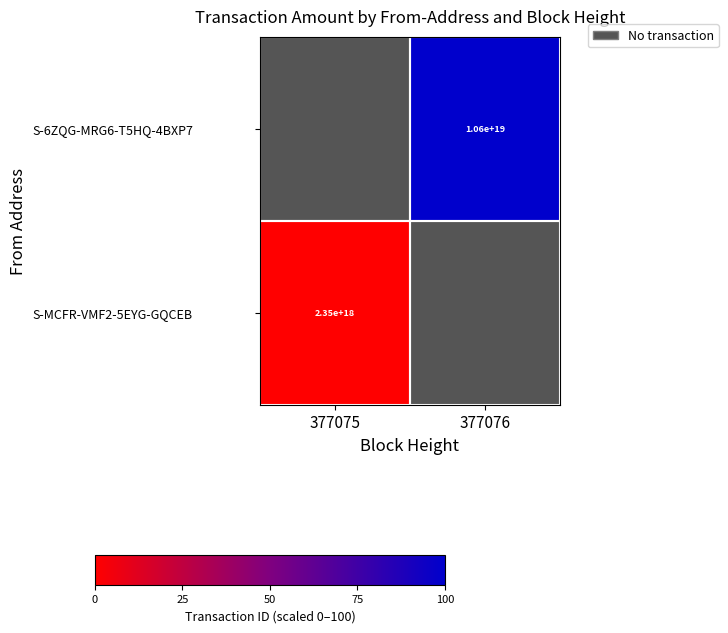

The S-6ZQG-MRG6-T5HQ-4BXP7 series shows 10600000000000000000 at 377076. True or false?

True